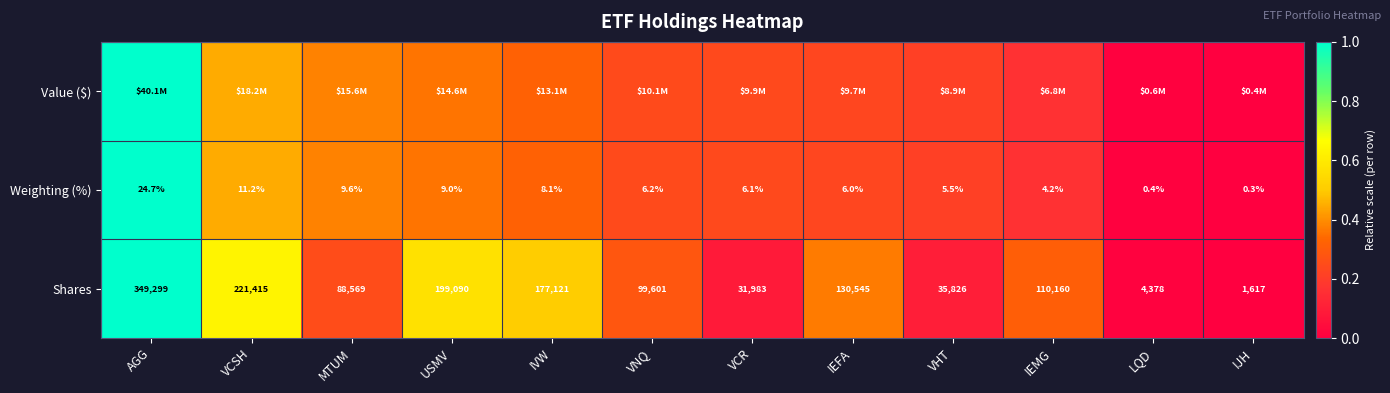

List the labels in order of Shares value, largest first.

AGG, VCSH, USMV, IVW, IEFA, IEMG, VNQ, MTUM, VHT, VCR, LQD, IJH